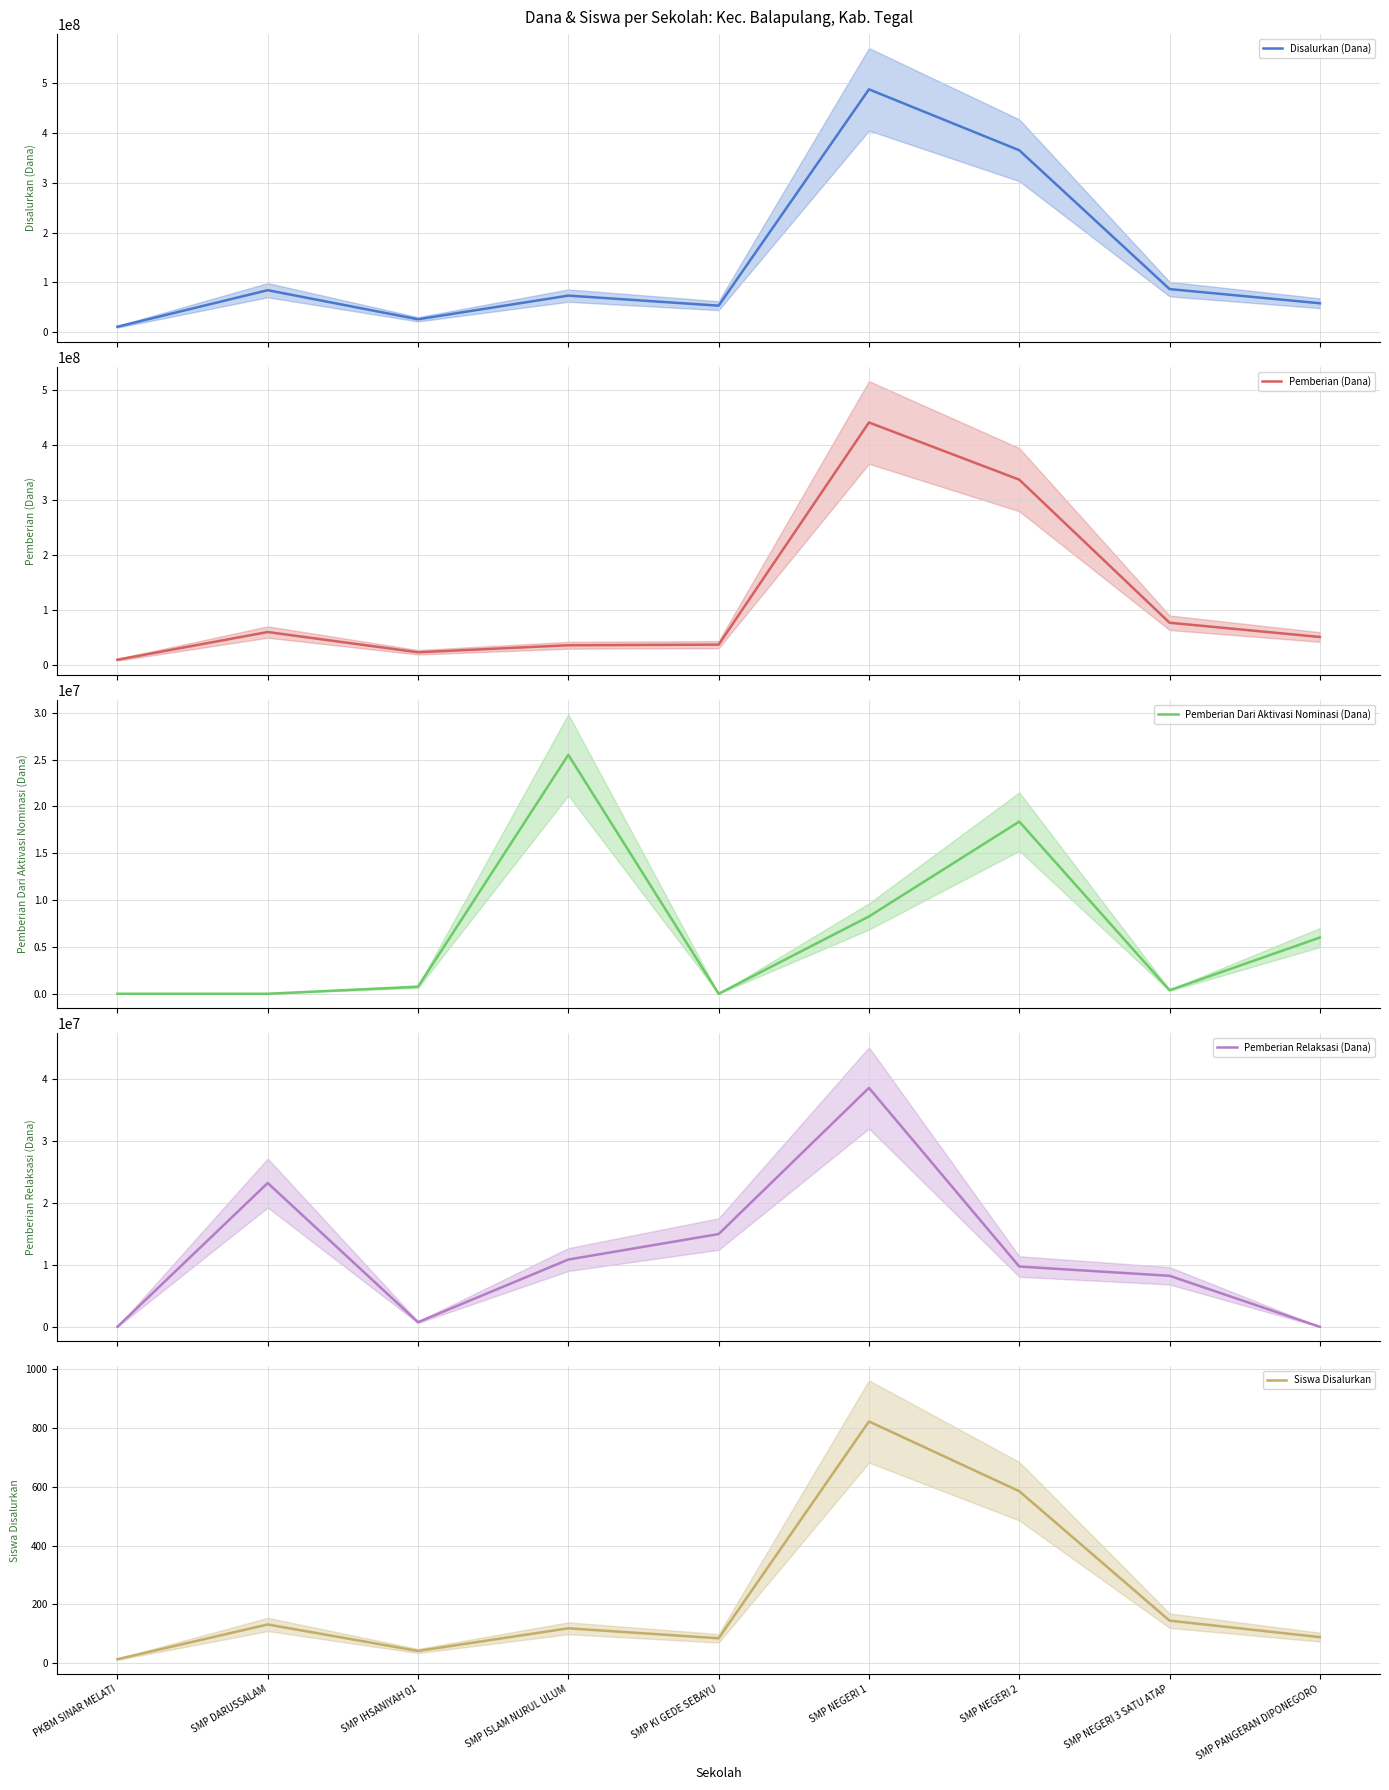

What is the label of the 6th point from the right?

SMP ISLAM NURUL ULUM